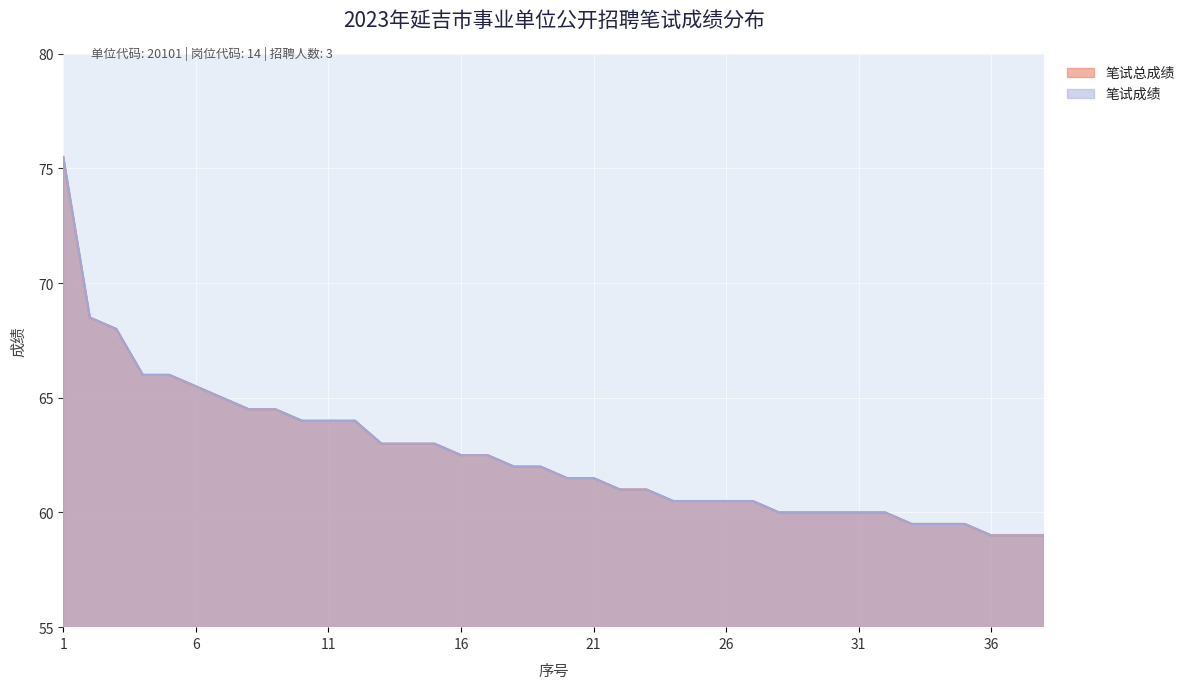

Does the chart display data point markers on the line(s)?

No